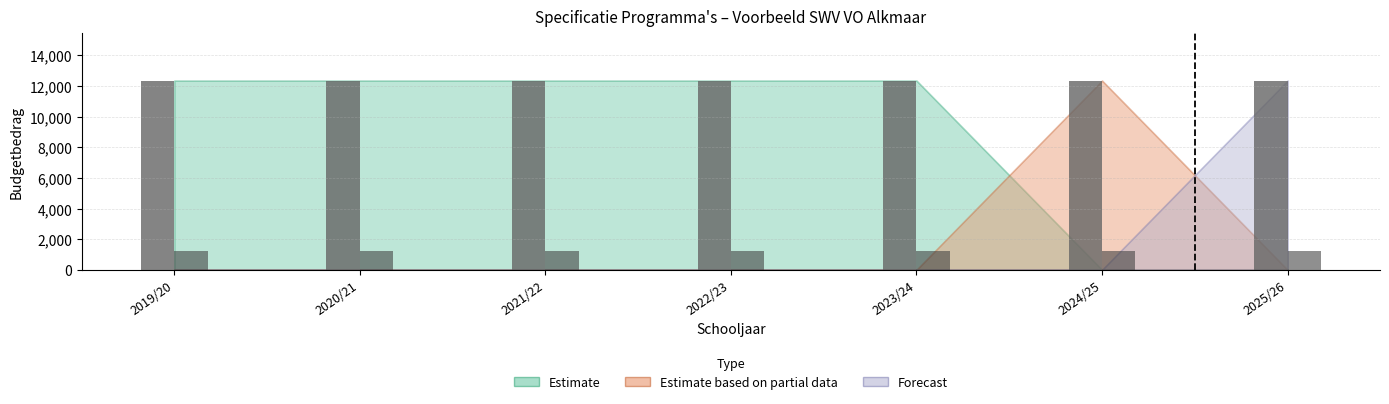

What is the minimum value shown in the chart?

1234